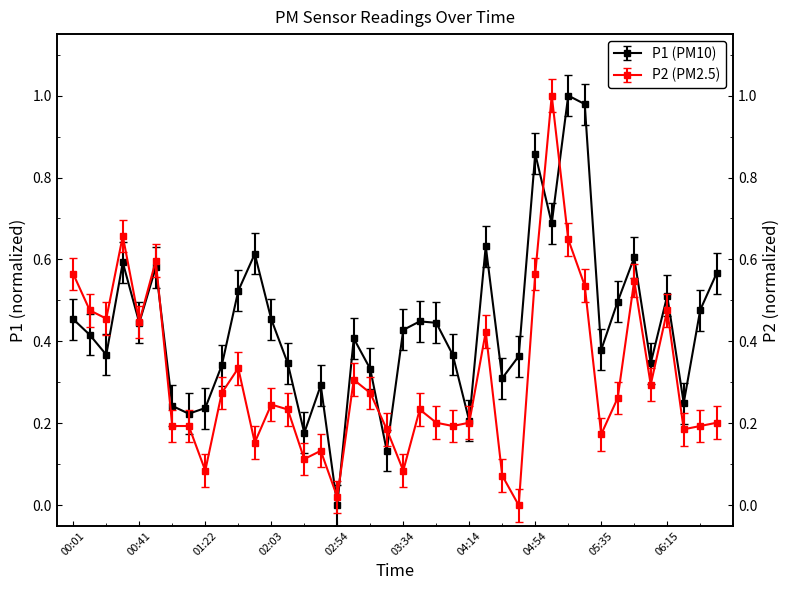

Reading left to right, transcribe all the data shown in this chart.

P1: 00:01=0.5	00:11=0.4	00:21=0.4	00:31=0.6	00:41=0.4	00:51=0.6	01:02=0.2	01:12=0.2	01:22=0.2	01:33=0.3	01:43=0.5	01:53=0.6	02:03=0.5	02:13=0.3	02:23=0.2	02:44=0.3	02:54=0.0	03:04=0.4	03:14=0.3	03:24=0.1	03:34=0.4	03:44=0.4	03:54=0.4	04:04=0.4	04:14=0.2	04:24=0.6	04:34=0.3	04:44=0.4	04:54=0.9	05:05=0.7	05:15=1.0	05:25=1.0	05:35=0.4	05:45=0.5	05:55=0.6	06:05=0.3	06:15=0.5	06:25=0.2	06:35=0.5	06:45=0.6
P2: 00:01=0.6	00:11=0.5	00:21=0.5	00:31=0.7	00:41=0.4	00:51=0.6	01:02=0.2	01:12=0.2	01:22=0.1	01:33=0.3	01:43=0.3	01:53=0.2	02:03=0.2	02:13=0.2	02:23=0.1	02:44=0.1	02:54=0.0	03:04=0.3	03:14=0.3	03:24=0.2	03:34=0.1	03:44=0.2	03:54=0.2	04:04=0.2	04:14=0.2	04:24=0.4	04:34=0.1	04:44=0.0	04:54=0.6	05:05=1.0	05:15=0.6	05:25=0.5	05:35=0.2	05:45=0.3	05:55=0.5	06:05=0.3	06:15=0.5	06:25=0.2	06:35=0.2	06:45=0.2